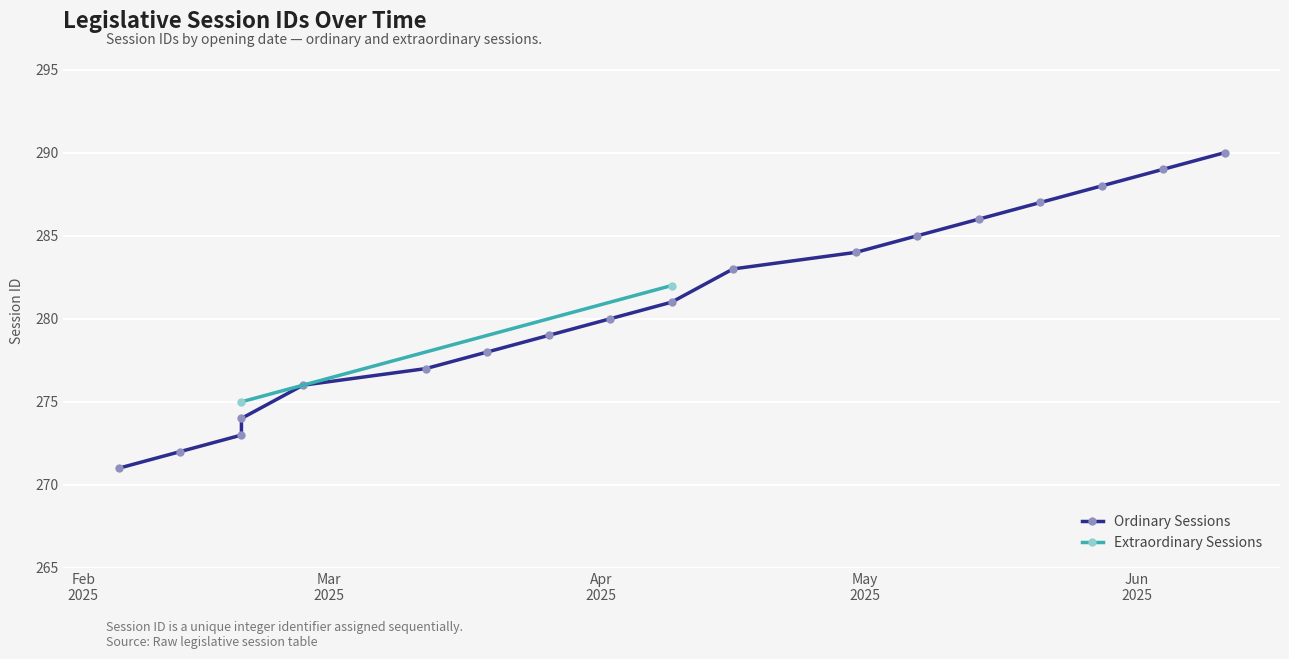

Is it true that the value at 2025-02-26 is 276?

True